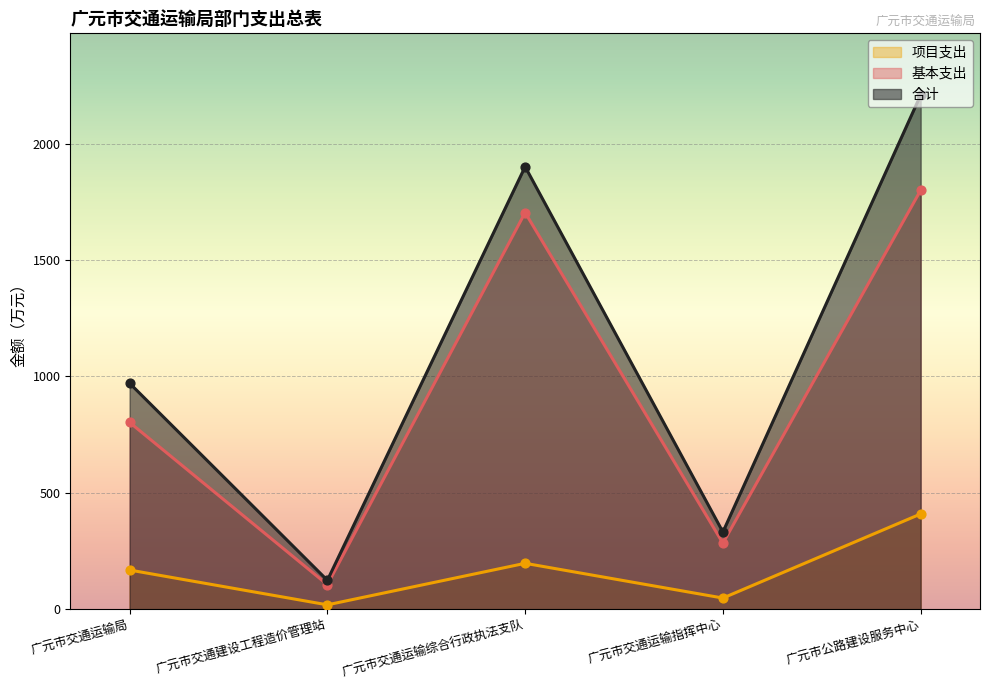

Which series reaches the minimum Y coordinate?

项目支出